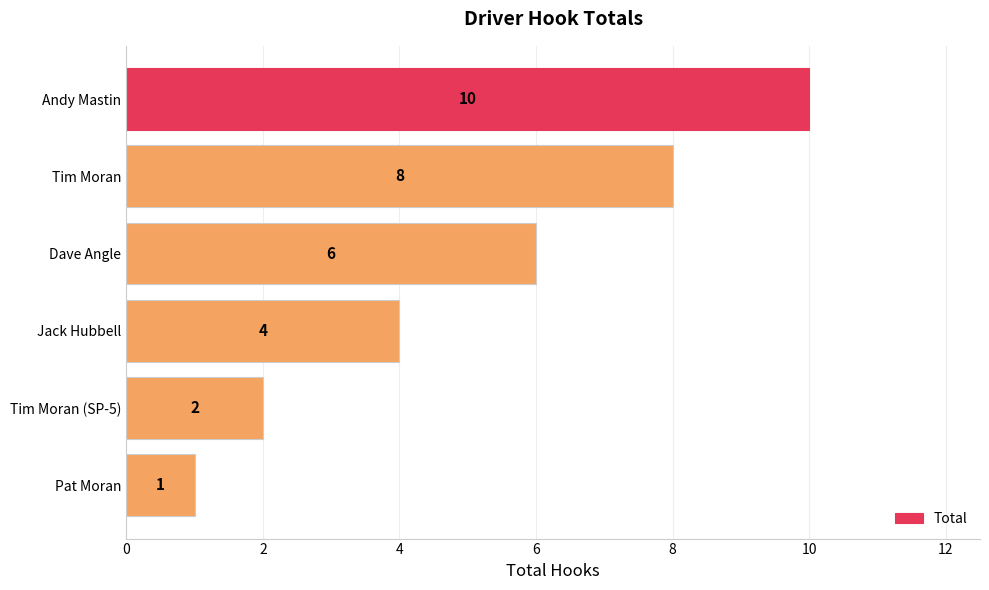

Reading bottom to top, transcribe all the data shown in this chart.

Pat Moran=1	Tim Moran (SP-5)=2	Jack Hubbell=4	Dave Angle=6	Tim Moran=8	Andy Mastin=10